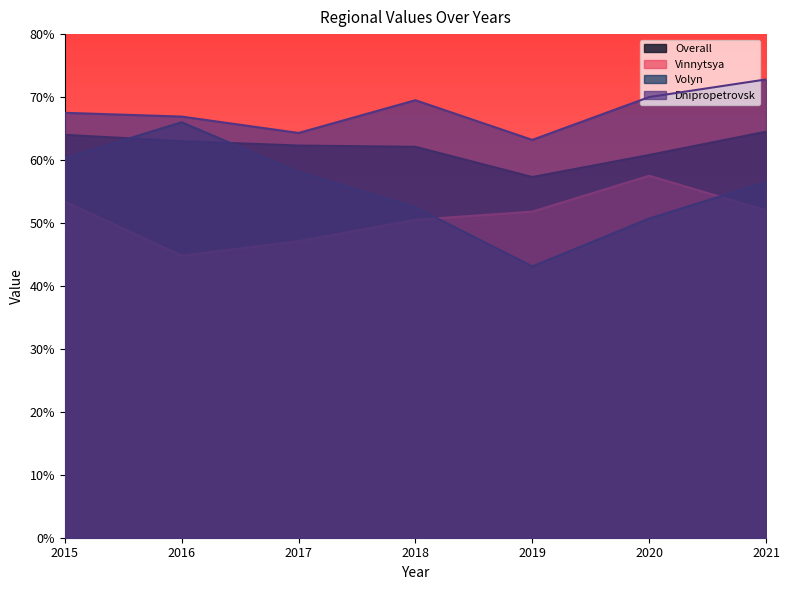

Reading left to right, extract all data points from this chart.

Overall: 64.0	63.0	62.3	62.1	57.3	60.8	64.5
Vinnytsya: 53.4	44.8	47.1	50.5	51.8	57.5	52.0
Volyn: 60.3	66.0	58.1	52.5	43.1	50.7	56.5
Dnipropetrovsk: 67.5	66.9	64.3	69.5	63.2	70.0	72.8